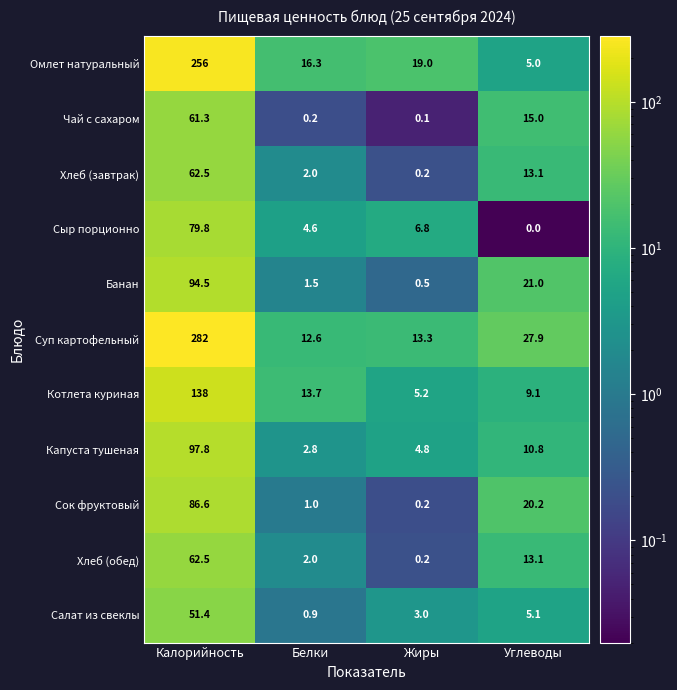

True or false: Котлета куриная has a value of 5.2 at Жиры.

True